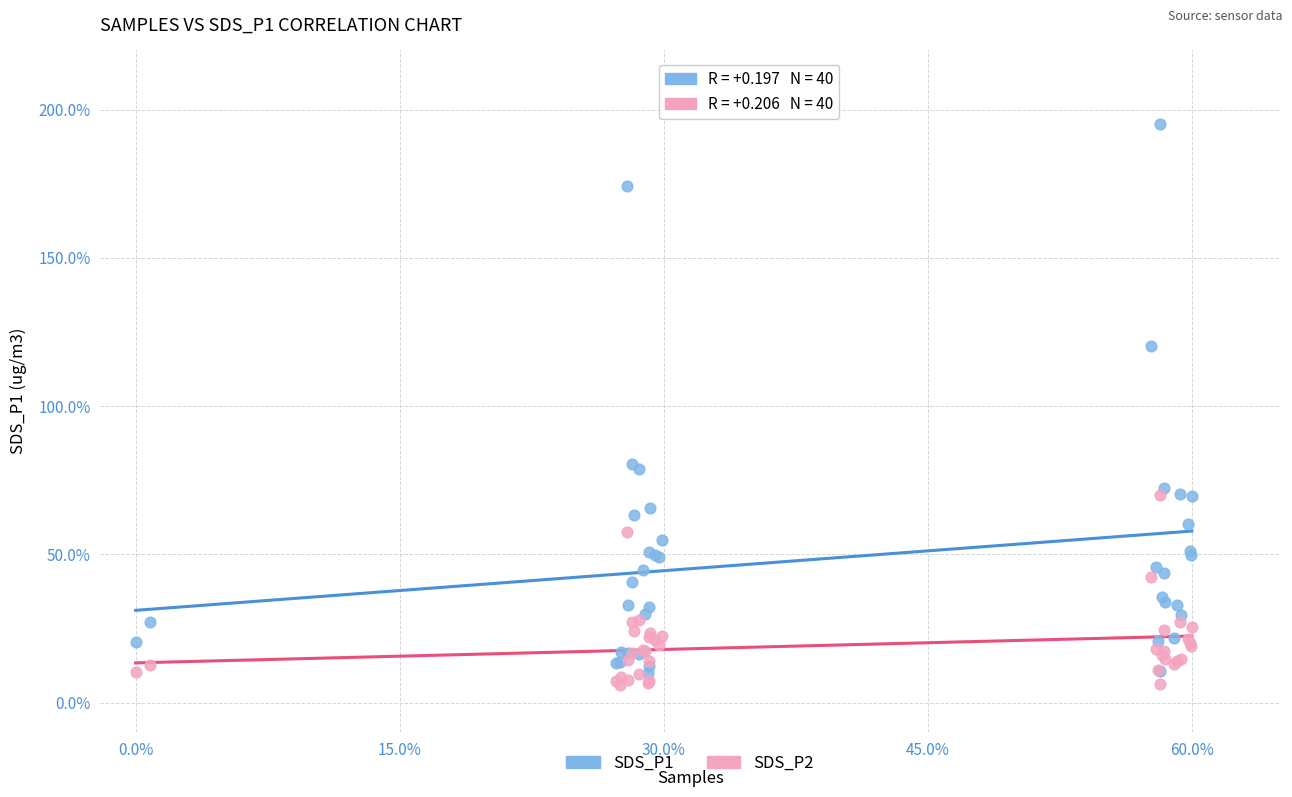

What are all the series names shown in the legend?

SDS_P1, SDS_P2